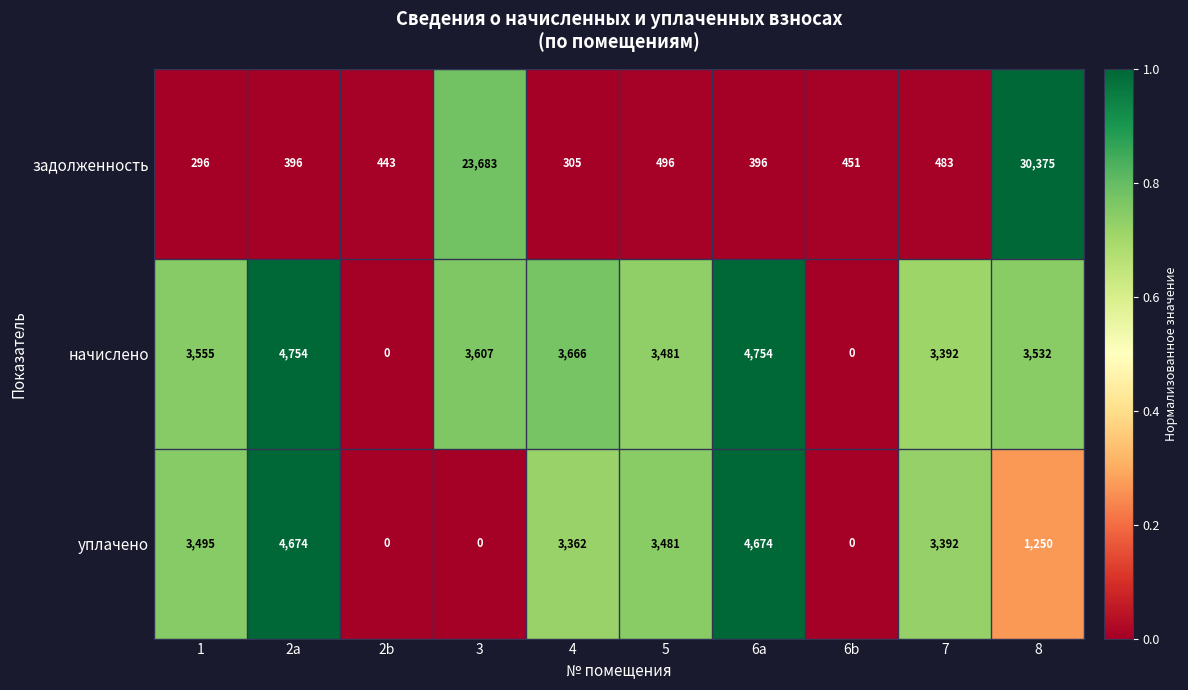

Which series changed the most between 4 and 6a?

уплачено